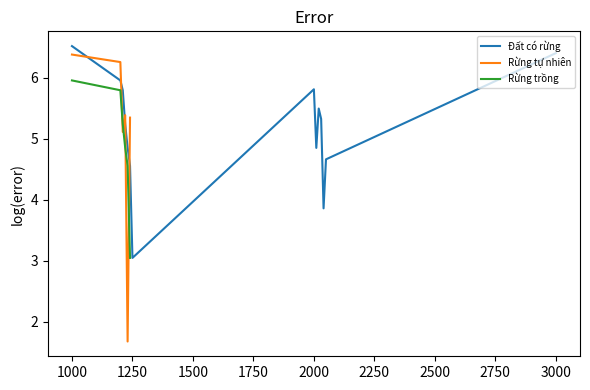

True or false: Rừng trồng and Rừng tự nhiên cross at least once.

True